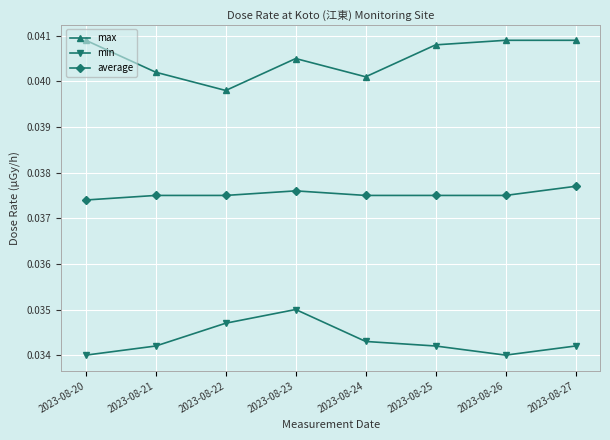

True or false: min and average intersect in this chart.

False